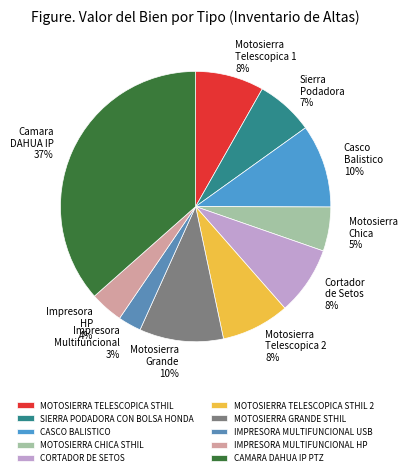

How many slices are in this pie chart?

10